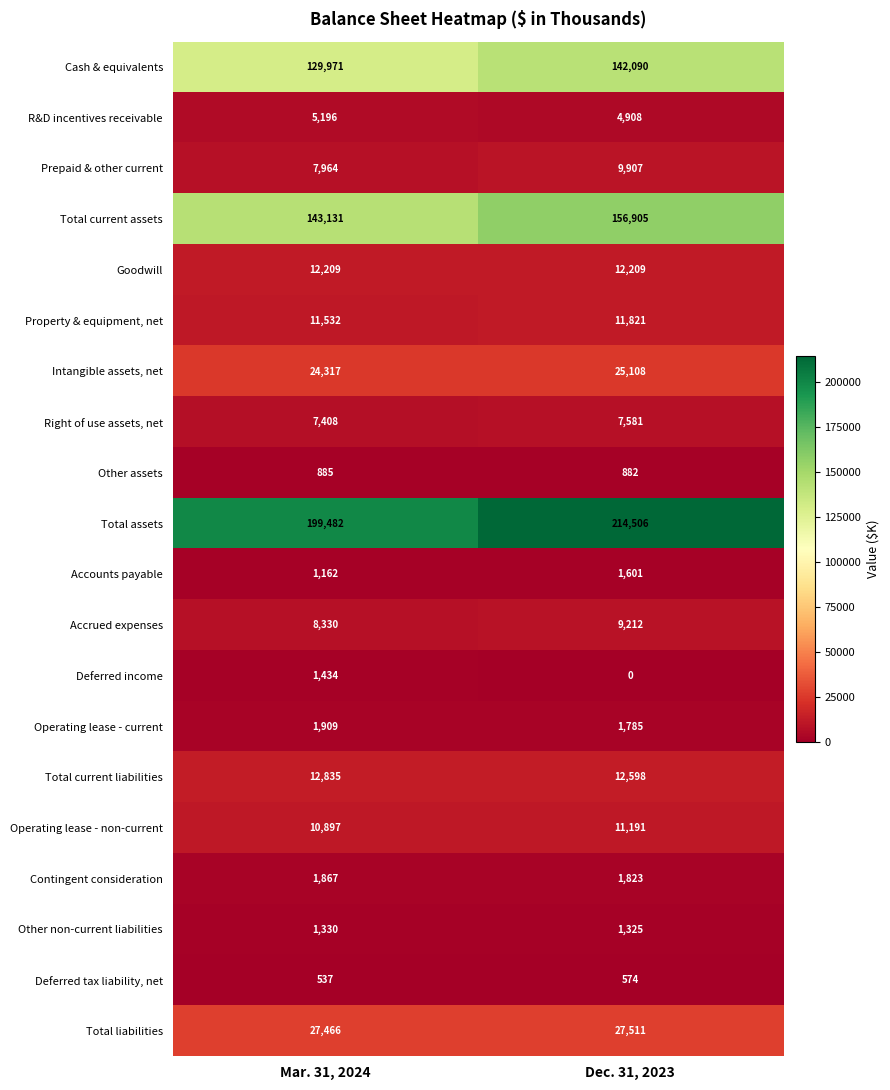

What is the difference between the maximum and minimum values in the Total assets series?

15024